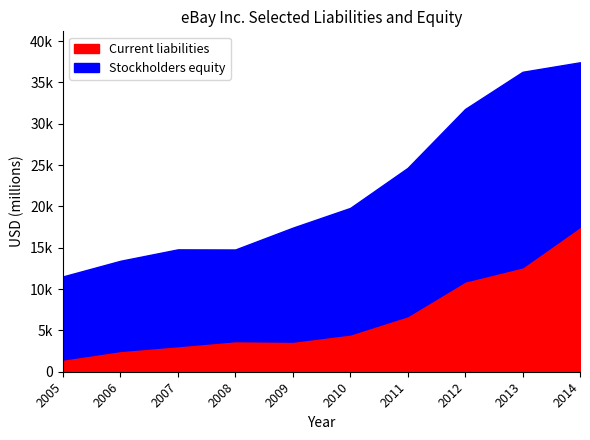

Reading right to left, transcribe all the data shown in this chart.

Current liabilities: 17531	12639	10924	6734	4517	3642	3705	3100	2518	1485
Stockholders equity: 19906	23647	20865	17930	15302	13788	11084	11705	10905	10048